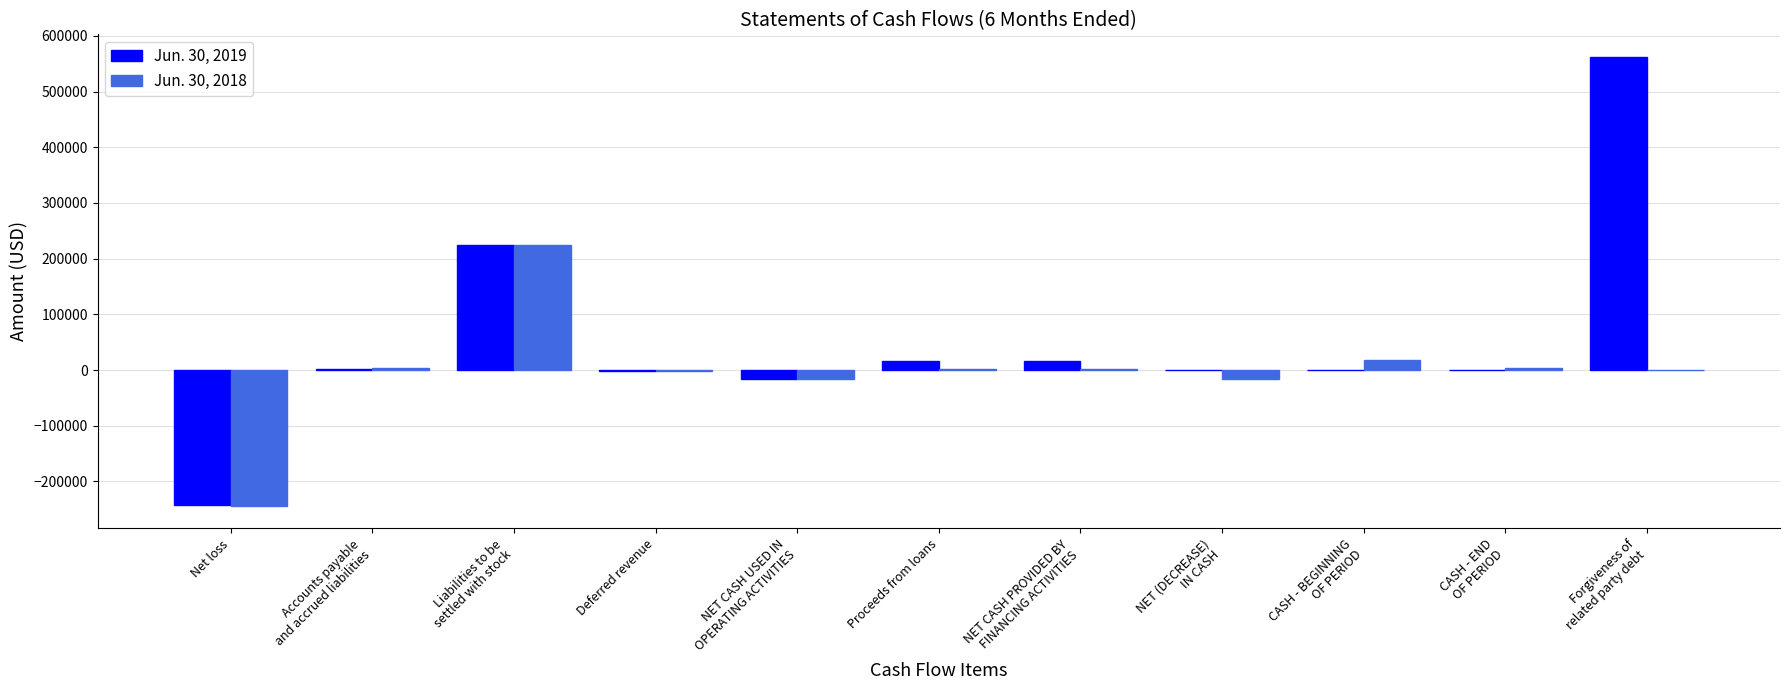

The value of Jun. 30, 2019 at NET CASH PROVIDED BY
FINANCING ACTIVITIES is 15925. True or false?

True